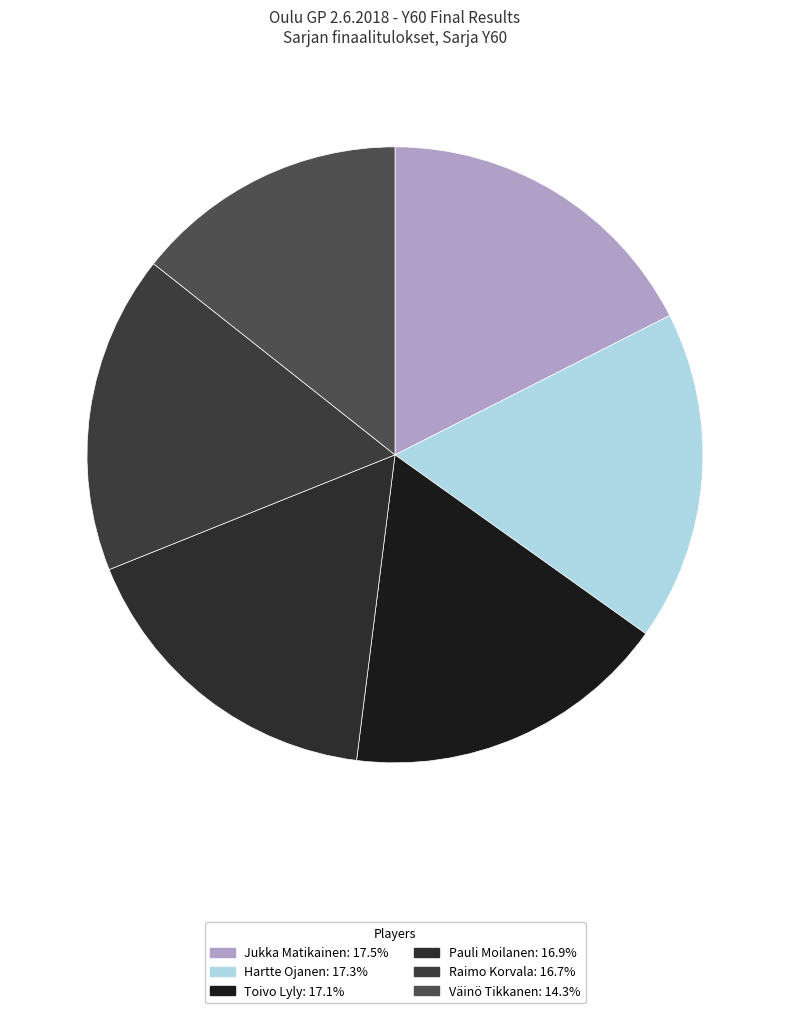

Is there a majority slice in this chart?

No